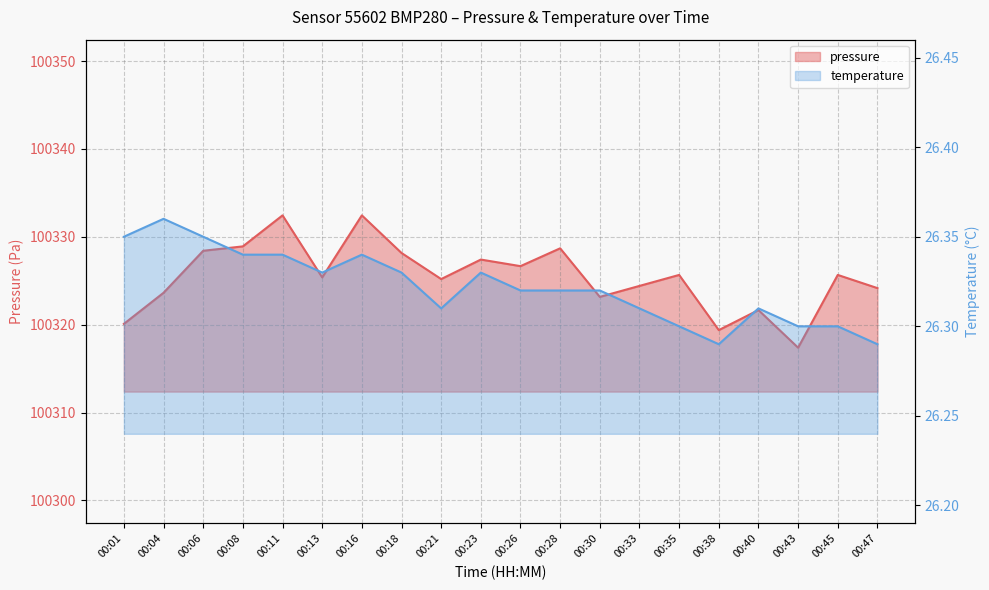

What is the sum of all pressure values?

2006508.9